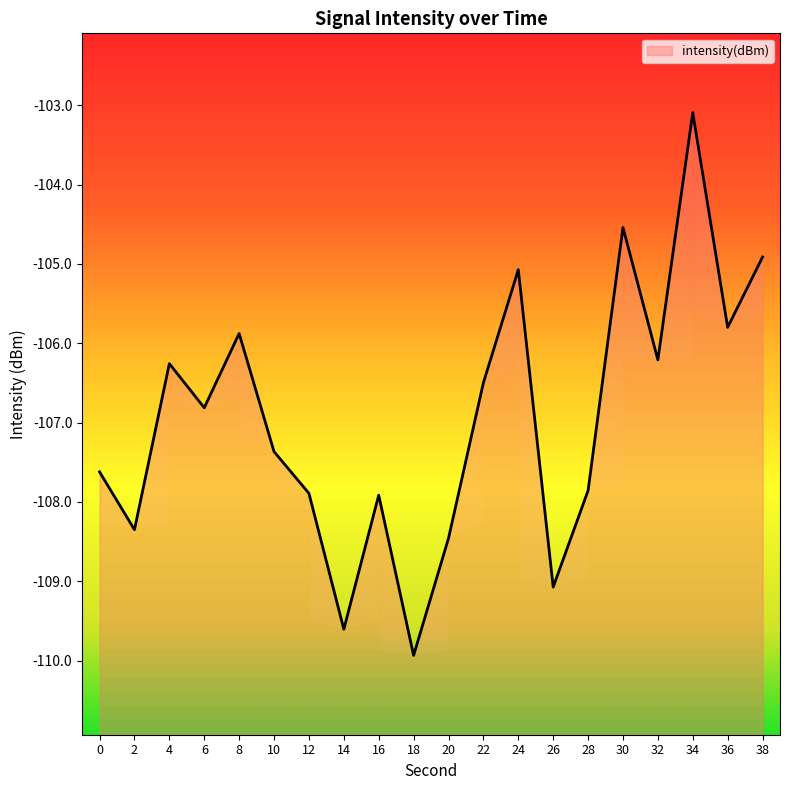

Reading left to right, transcribe all the data shown in this chart.

-107.6	-108.3	-106.3	-106.8	-105.9	-107.4	-107.9	-109.6	-107.9	-109.9	-108.5	-106.5	-105.1	-109.1	-107.9	-104.5	-106.2	-103.1	-105.8	-104.9